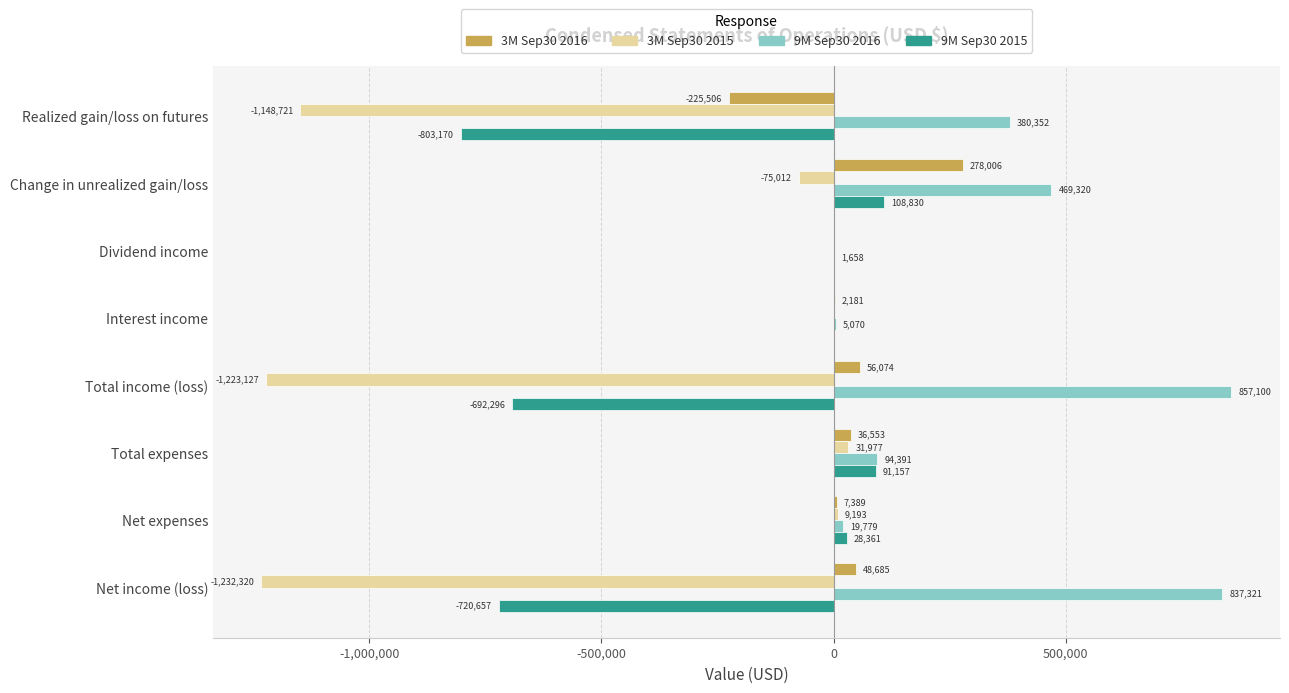

What are all the series names shown in the legend?

3M Sep30 2016, 3M Sep30 2015, 9M Sep30 2016, 9M Sep30 2015